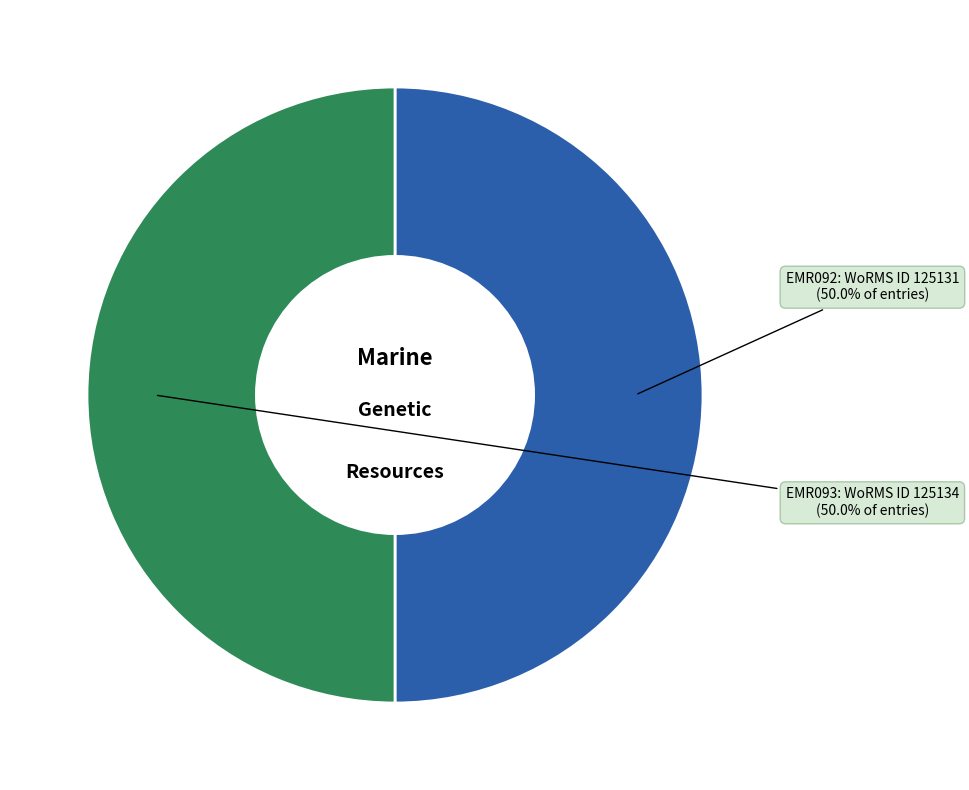

The EMR093 slice represents 50% of the pie. True or false?

True